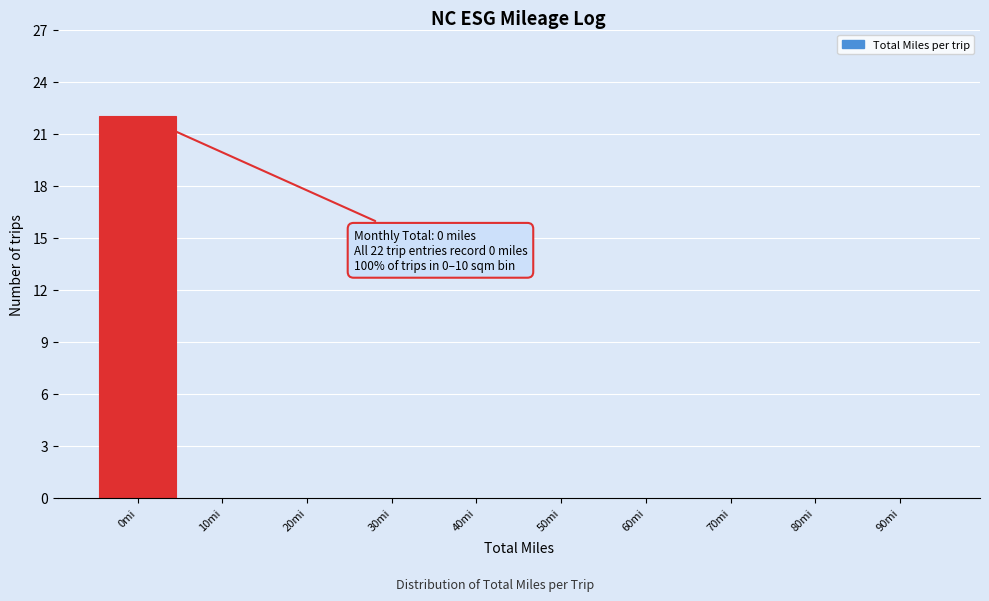

Reading left to right, extract all data points from this chart.

0mi=22	10mi=0	20mi=0	30mi=0	40mi=0	50mi=0	60mi=0	70mi=0	80mi=0	90mi=0